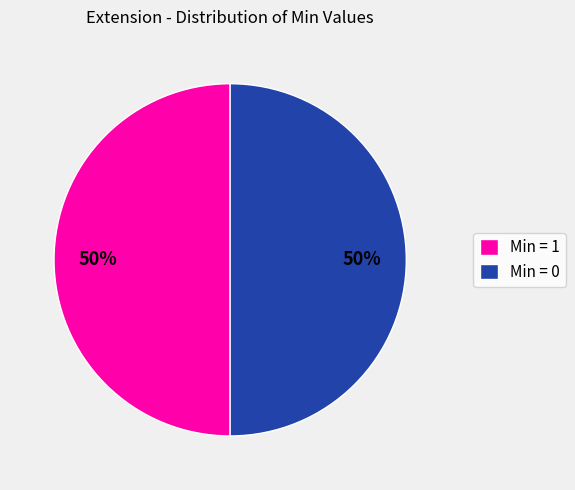

Count the number of slices in the pie.

2